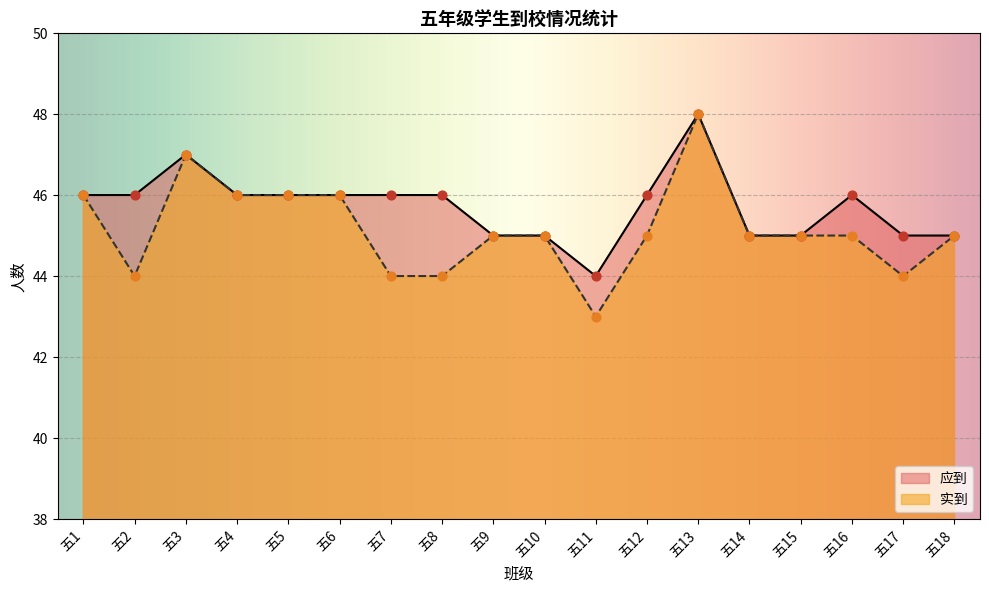

At which category is the sum across all series the highest?

五13